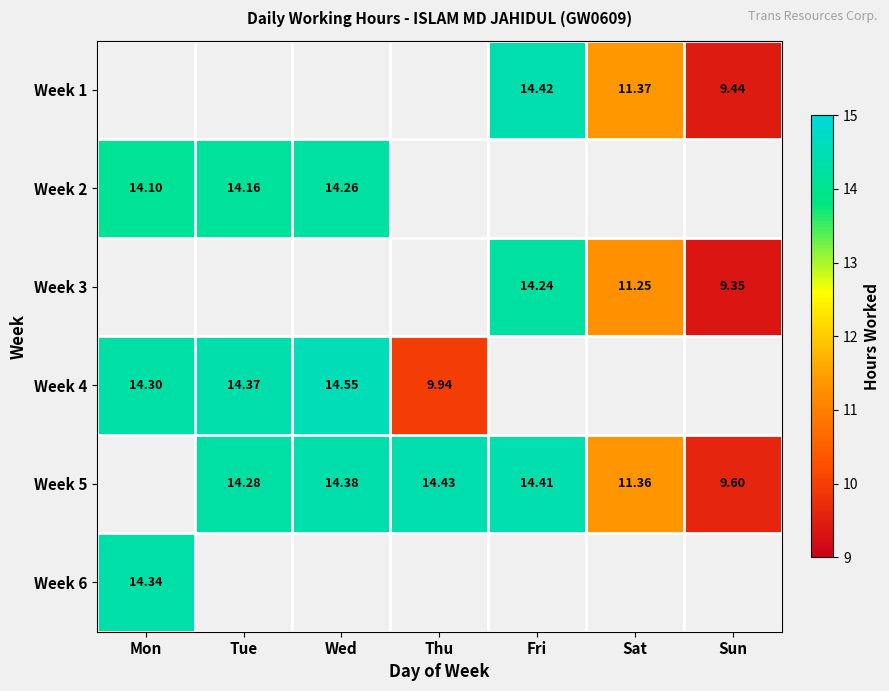

Count the number of data series in this chart.

6